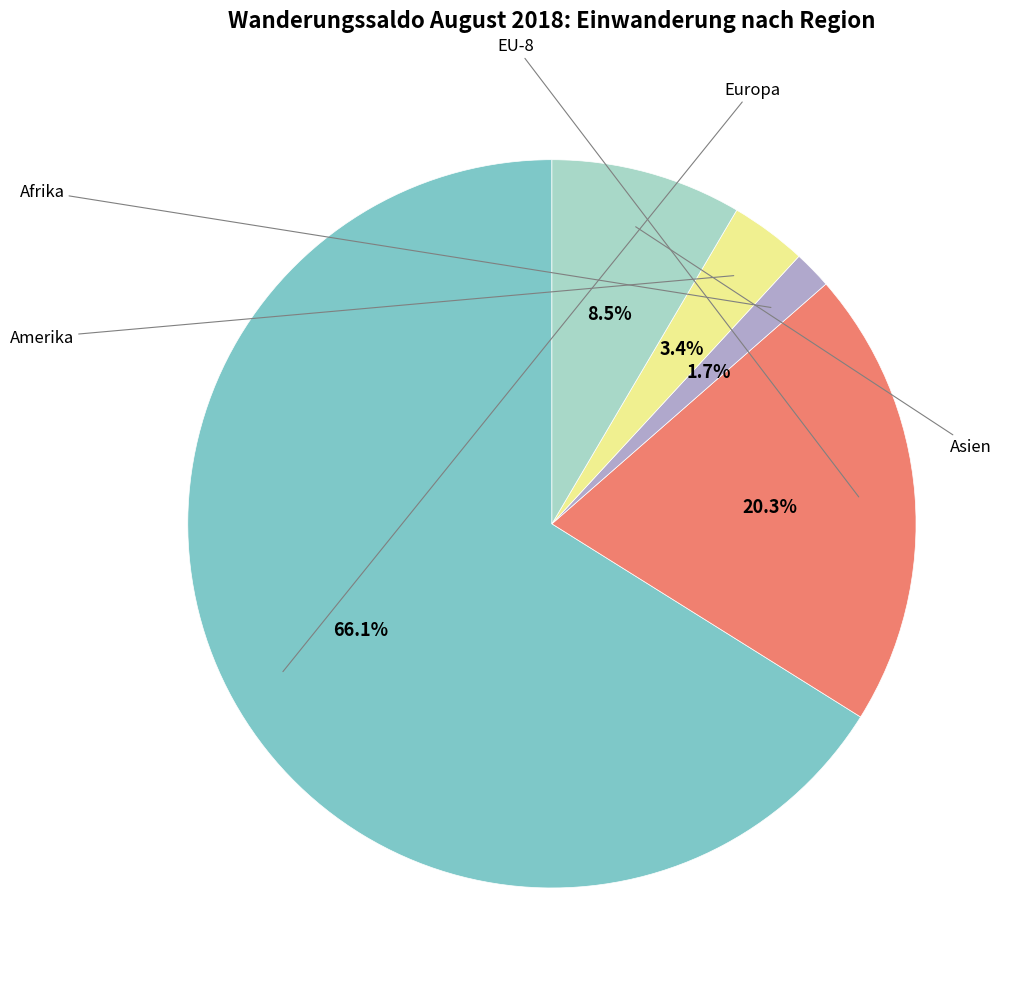

To the nearest percent, what is the difference between the Asien and Europa slice percentages?

58%